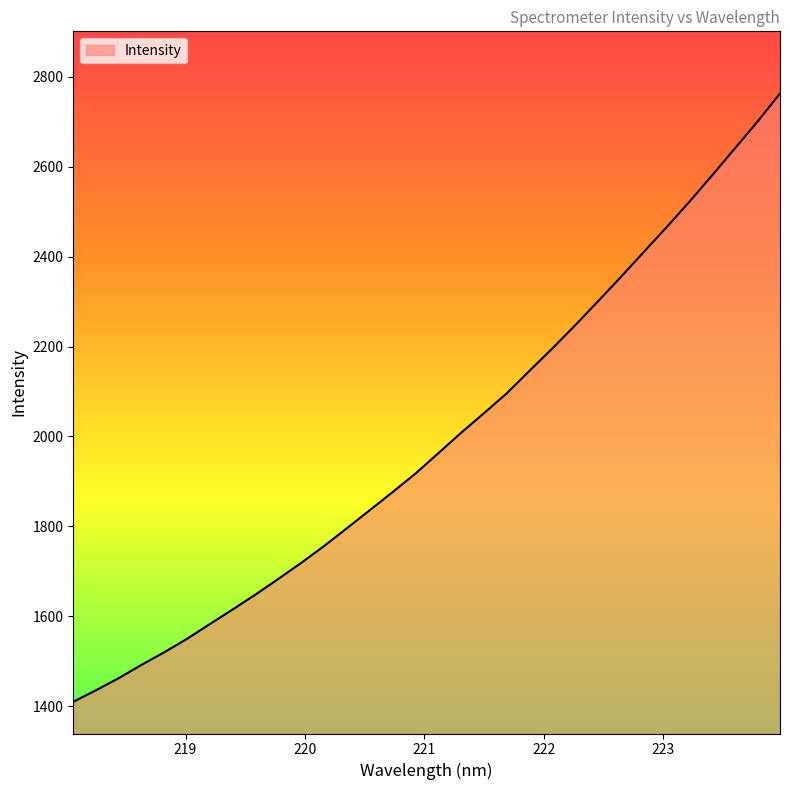

What is the difference between the second highest and second lowest values?

1262.8